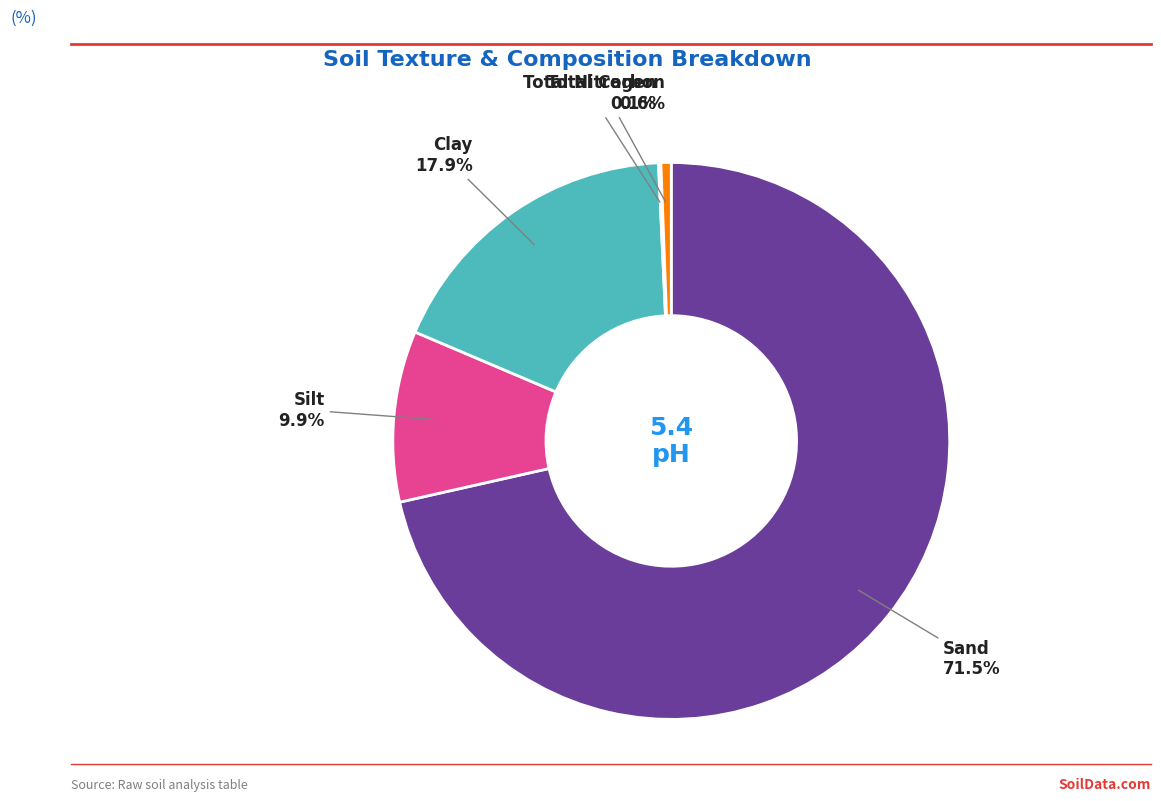

What portion of the pie excludes Silt?

90.1%